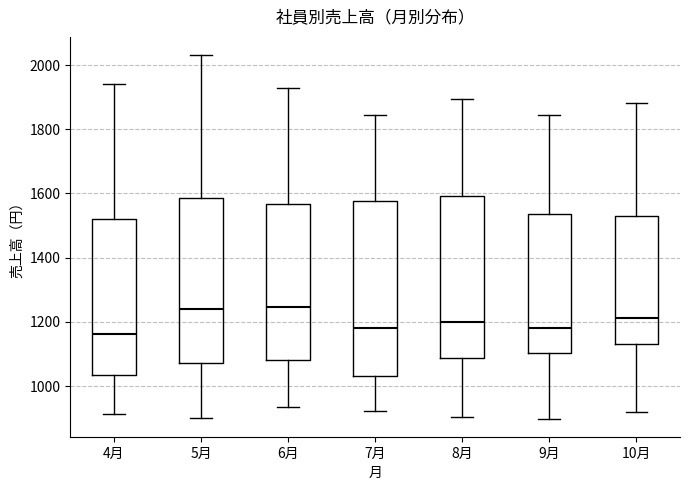

Where is the upper edge of the box for 6月 on the y-axis? The values are not printed on the chart, so give them approximately, as read against the axis.

1560